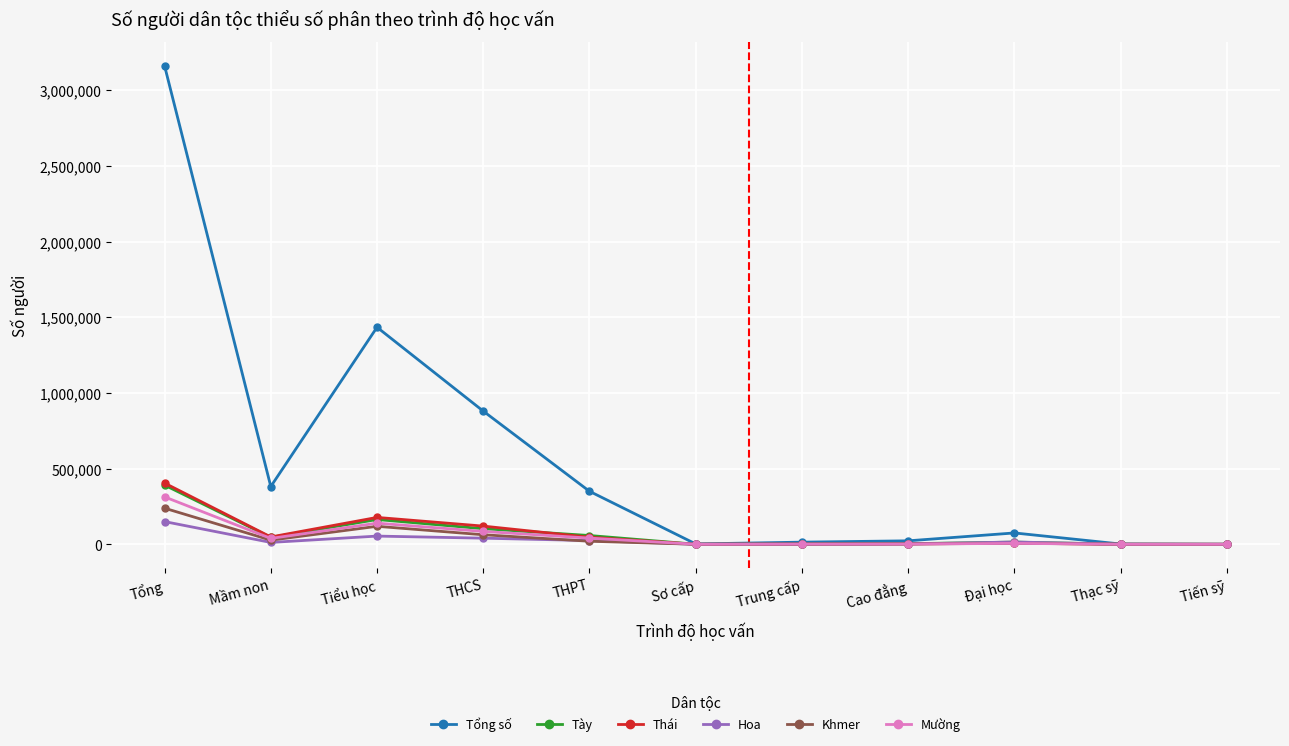

What is the maximum value shown in the chart?

3162742